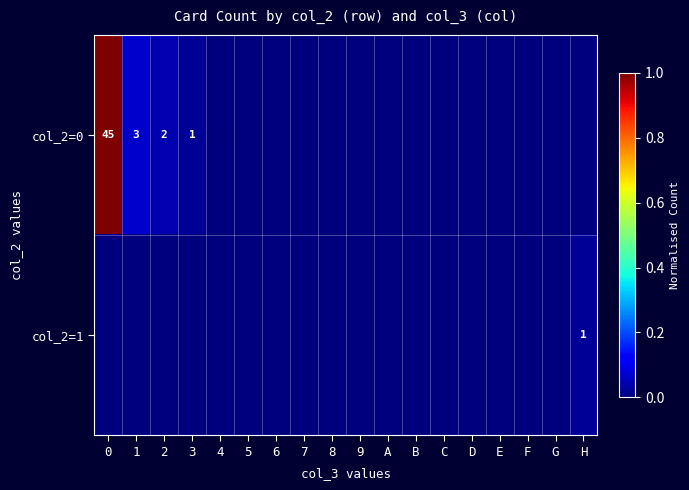

The col_2=0 series shows 2 at 1. True or false?

False